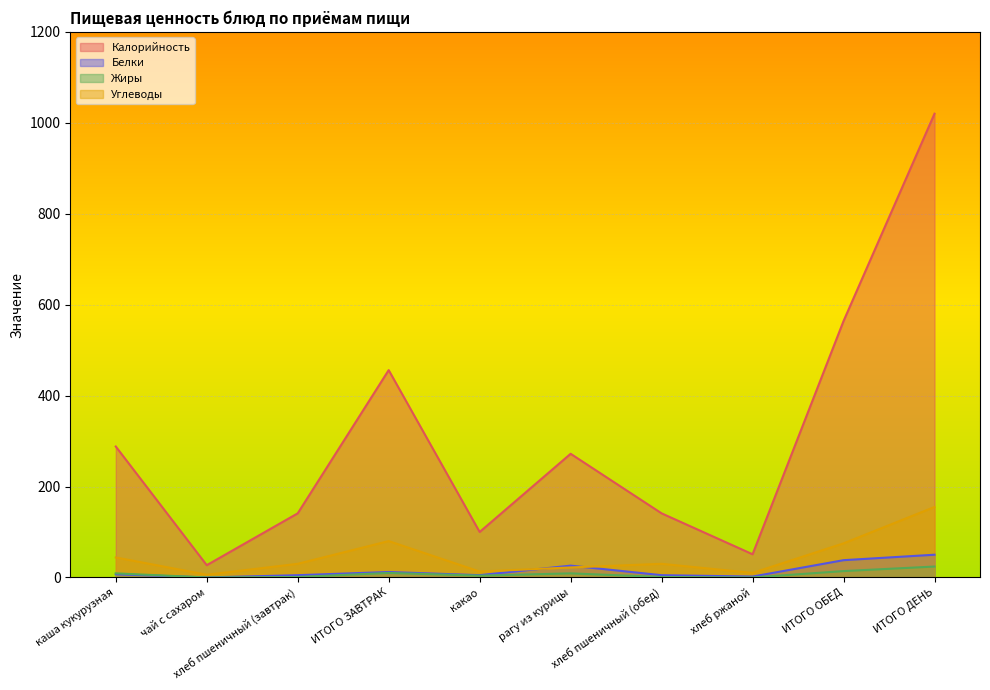

At how many categories does at least one series exceed 239?

5